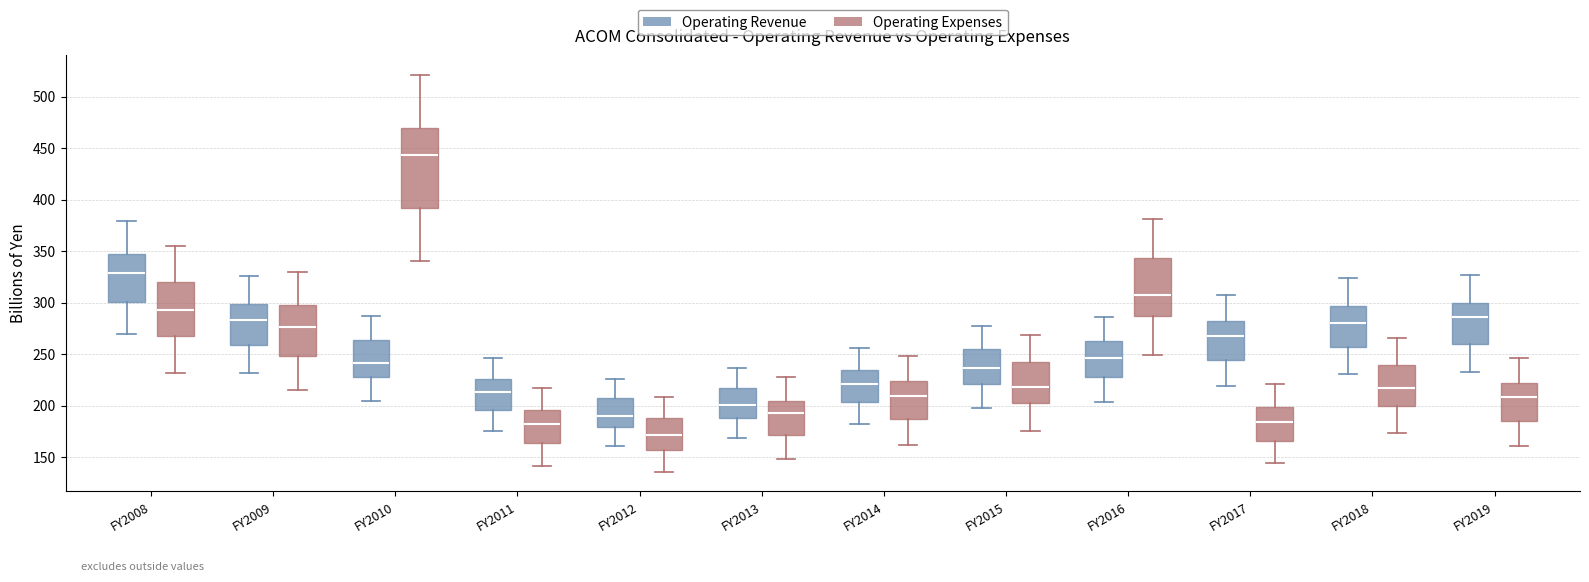

Reading left to right, read every box against the y-axis: the position of its median line, the range the box covers, and the ends of its whiskers. The values are not printed on the chart, so give them approximately, as read against the axis.

FY2008 (Operating Revenue): median 330, box 300 to 350, whiskers 270 to 380
FY2008 (Operating Expenses): median 295, box 265 to 320, whiskers 230 to 355
FY2009 (Operating Revenue): median 285, box 260 to 300, whiskers 230 to 325
FY2009 (Operating Expenses): median 275, box 250 to 295, whiskers 215 to 330
FY2010 (Operating Revenue): median 240, box 230 to 265, whiskers 205 to 285
FY2010 (Operating Expenses): median 445, box 390 to 470, whiskers 340 to 520
FY2011 (Operating Revenue): median 215, box 195 to 225, whiskers 175 to 245
FY2011 (Operating Expenses): median 185, box 165 to 195, whiskers 140 to 215
FY2012 (Operating Revenue): median 190, box 180 to 205, whiskers 160 to 225
FY2012 (Operating Expenses): median 170, box 155 to 185, whiskers 135 to 210
FY2013 (Operating Revenue): median 200, box 190 to 215, whiskers 170 to 235
FY2013 (Operating Expenses): median 195, box 170 to 205, whiskers 150 to 225
FY2014 (Operating Revenue): median 220, box 205 to 235, whiskers 180 to 255
FY2014 (Operating Expenses): median 210, box 185 to 225, whiskers 160 to 250
FY2015 (Operating Revenue): median 235, box 220 to 255, whiskers 200 to 280
FY2015 (Operating Expenses): median 220, box 200 to 240, whiskers 175 to 270
FY2016 (Operating Revenue): median 245, box 225 to 265, whiskers 205 to 285
FY2016 (Operating Expenses): median 305, box 285 to 345, whiskers 250 to 380
FY2017 (Operating Revenue): median 270, box 245 to 280, whiskers 220 to 310
FY2017 (Operating Expenses): median 185, box 165 to 200, whiskers 145 to 220
FY2018 (Operating Revenue): median 280, box 255 to 295, whiskers 230 to 325
FY2018 (Operating Expenses): median 215, box 200 to 240, whiskers 175 to 265
FY2019 (Operating Revenue): median 285, box 260 to 300, whiskers 235 to 325
FY2019 (Operating Expenses): median 210, box 185 to 220, whiskers 160 to 245